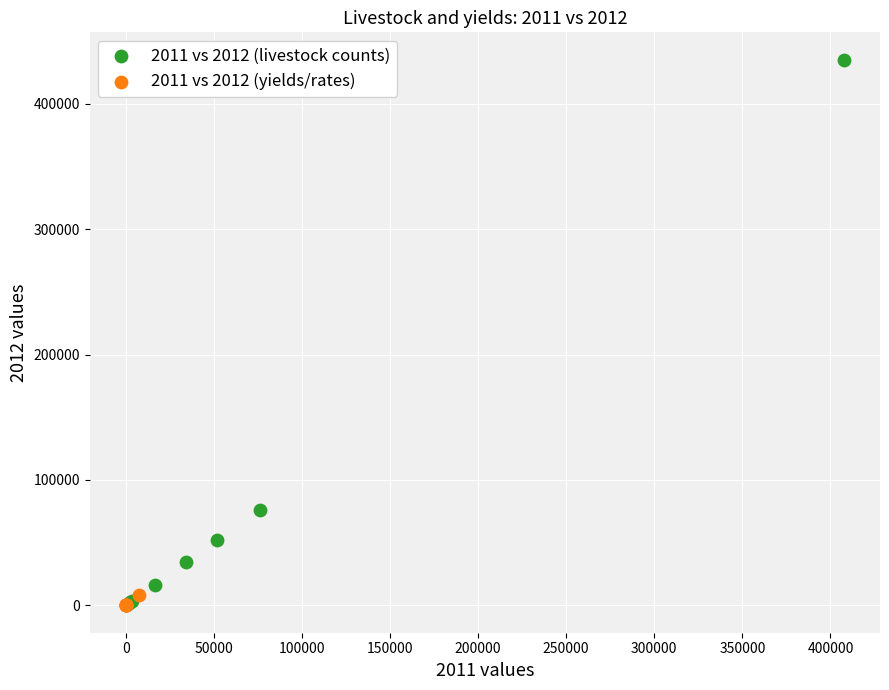

Which series has the widest spread of Y values?

2011 vs 2012 (livestock counts)